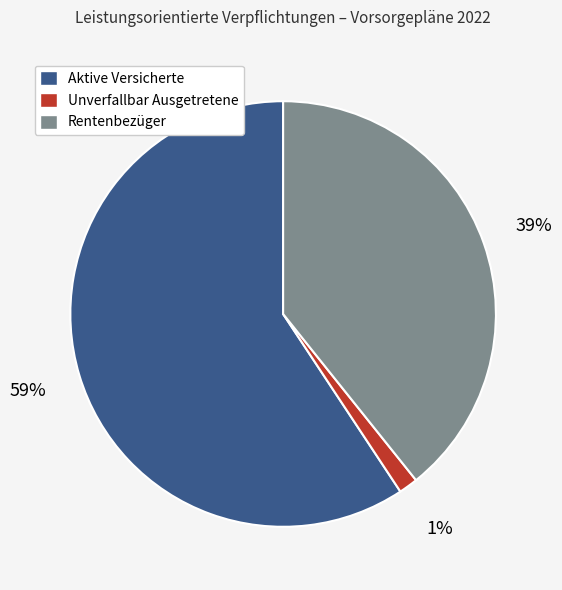

What is the largest slice in the pie chart?

Aktive Versicherte